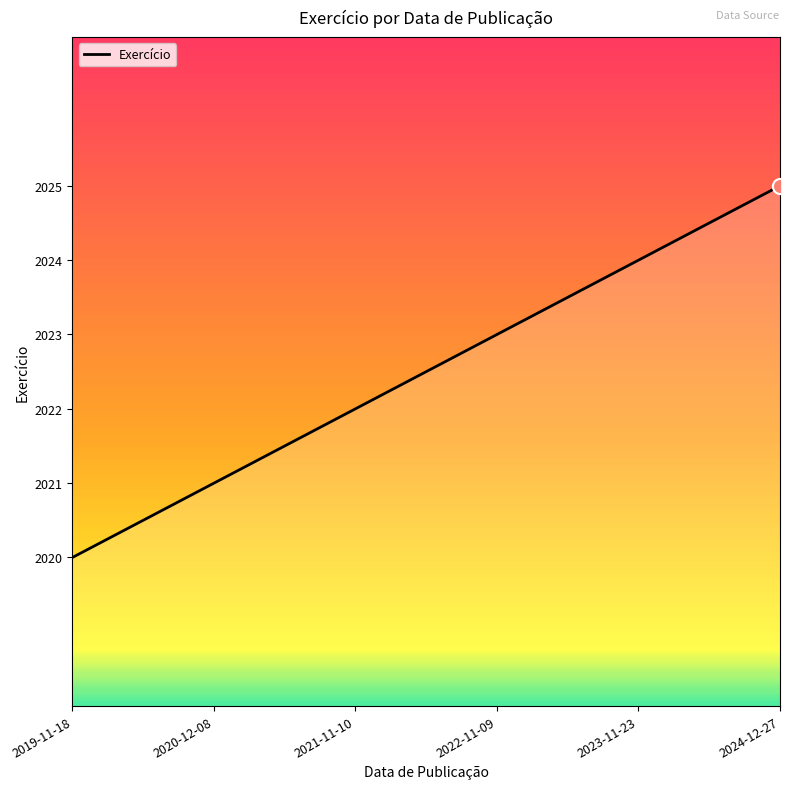

Between 2022-11-09 and 2019-11-18, which is larger?

2022-11-09